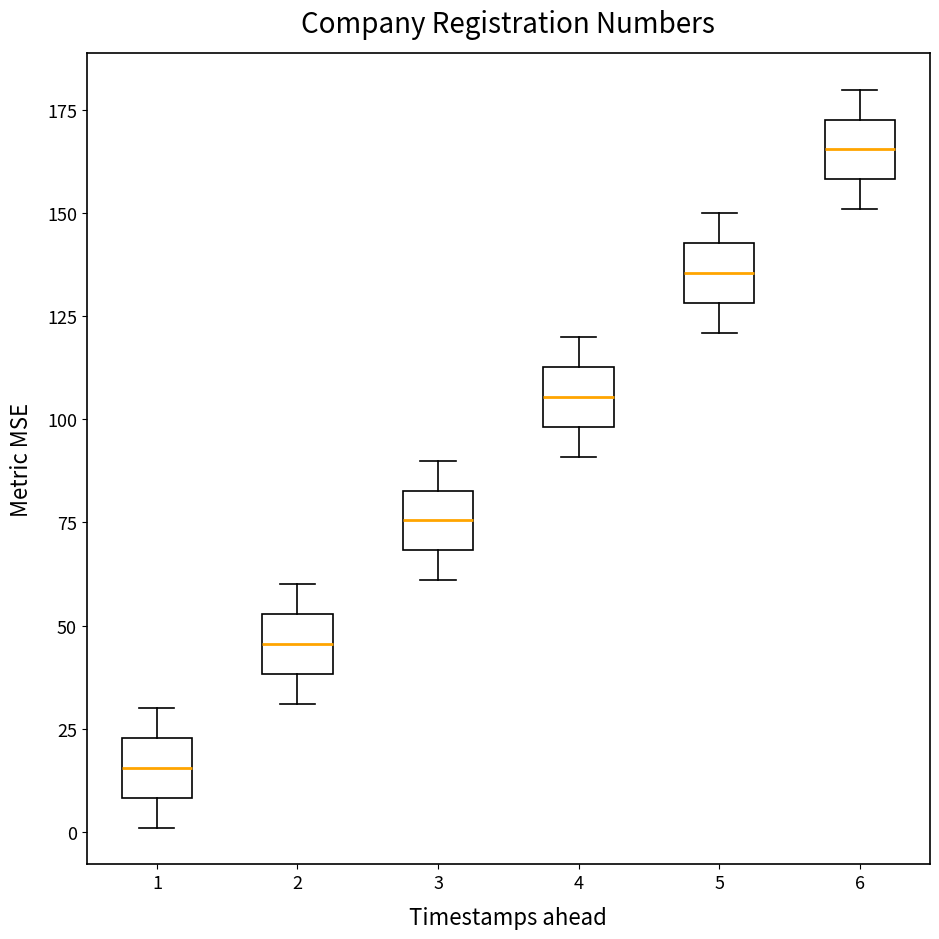

Reading left to right, transcribe this box plot: for each box, give where its median line is, the range the box spans, and where its two whiskers end, as read against the y-axis. The values are not printed on the chart, so give them approximately, as read against the axis.

1: median 15, box 10 to 25, whiskers 0 to 30
2: median 45, box 40 to 55, whiskers 30 to 60
3: median 75, box 70 to 85, whiskers 60 to 90
4: median 105, box 100 to 115, whiskers 90 to 120
5: median 135, box 130 to 145, whiskers 120 to 150
6: median 165, box 160 to 175, whiskers 150 to 180